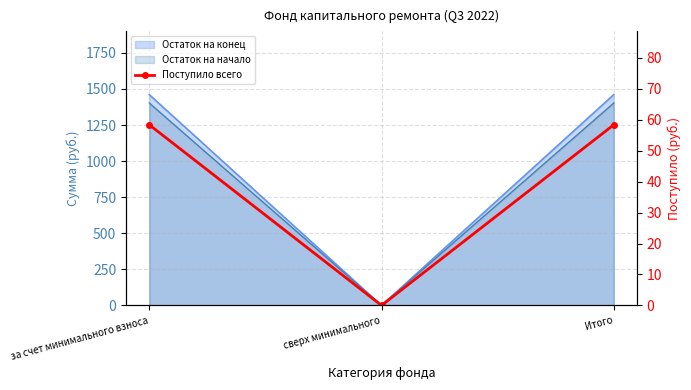

What is the average value?

38.9